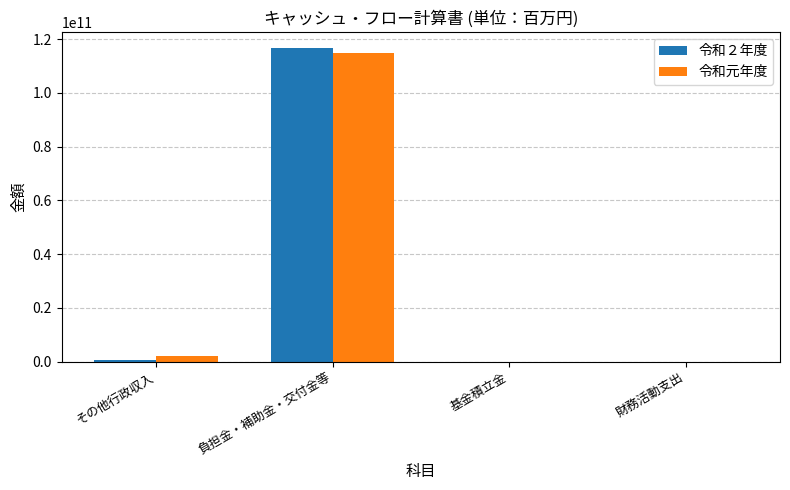

Between 負担金・補助金・交付金等 and 財務活動支出, which series saw the biggest shift?

令和２年度